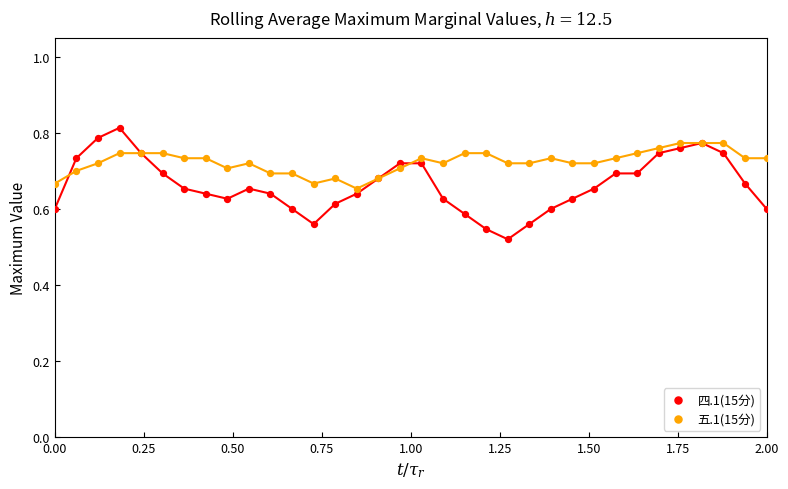

Which series contains the lowest Y value?

四.1(15分)